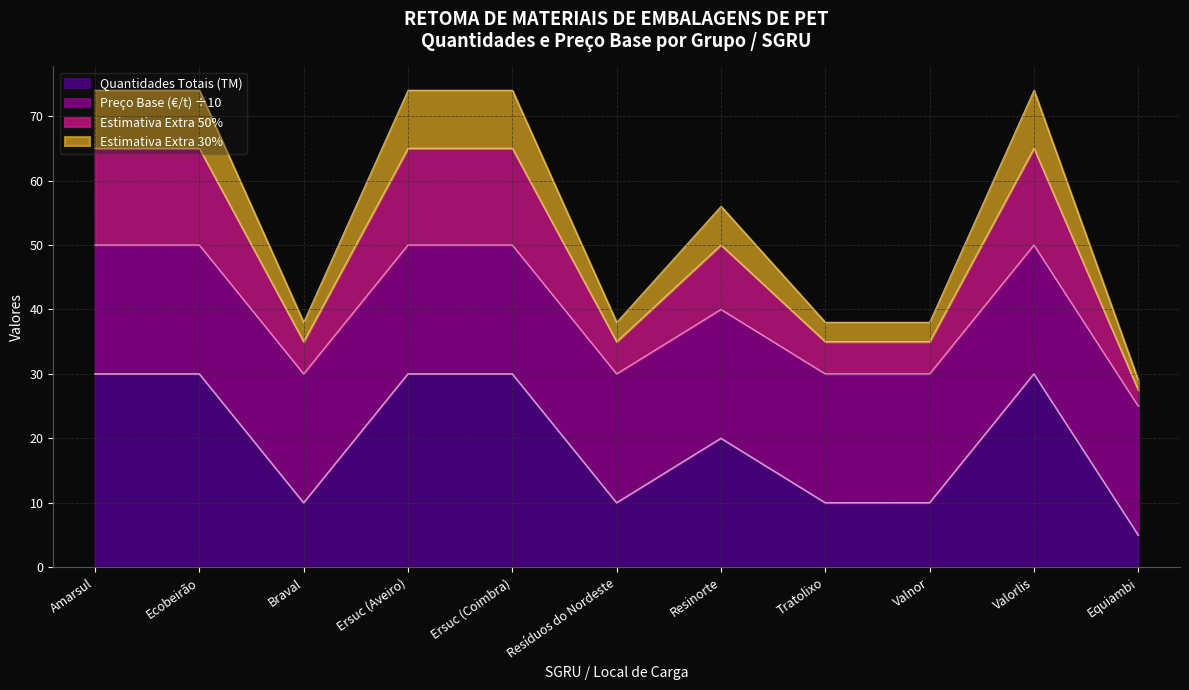

Reading left to right, what are all the values shown in this chart?

65.0	65.0	35.0	65.0	65.0	35.0	50.0	35.0	35.0	65.0	27.5